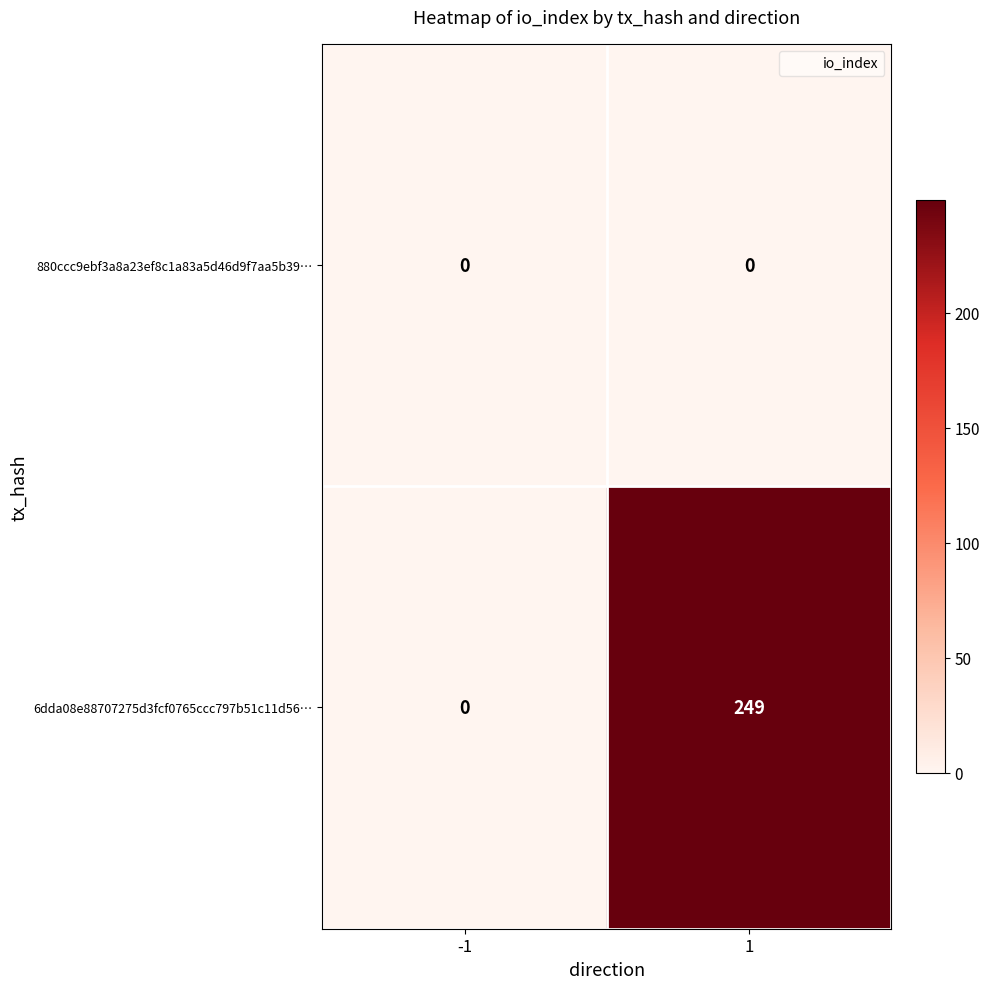

Between -1 and 1, which series saw the biggest shift?

6dda08e88707275d3fcf0765ccc797b51c11d56…